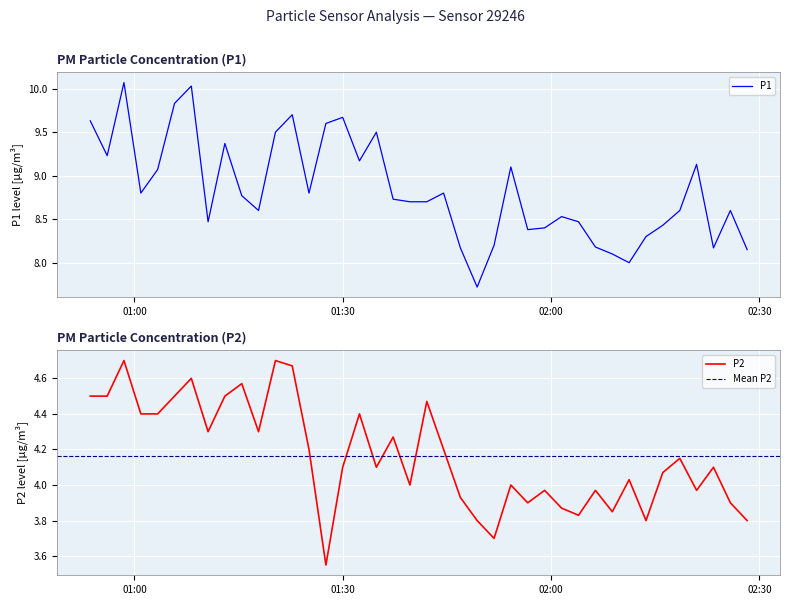

Reading left to right, list all the values displayed in this chart.

P1: 9.6	9.2	10.1	8.8	9.1	9.8	10.0	8.5	9.4	8.8	8.6	9.5	9.7	8.8	9.6	9.7	9.2	9.5	8.7	8.7	8.7	8.8	8.2	7.7	8.2	9.1	8.4	8.4	8.5	8.5	8.2	8.1	8.0	8.3	8.4	8.6	9.1	8.2	8.6	8.2
P2: 4.5	4.5	4.7	4.4	4.4	4.5	4.6	4.3	4.5	4.6	4.3	4.7	4.7	4.2	3.5	4.1	4.4	4.1	4.3	4.0	4.5	4.2	3.9	3.8	3.7	4.0	3.9	4.0	3.9	3.8	4.0	3.9	4.0	3.8	4.1	4.2	4.0	4.1	3.9	3.8